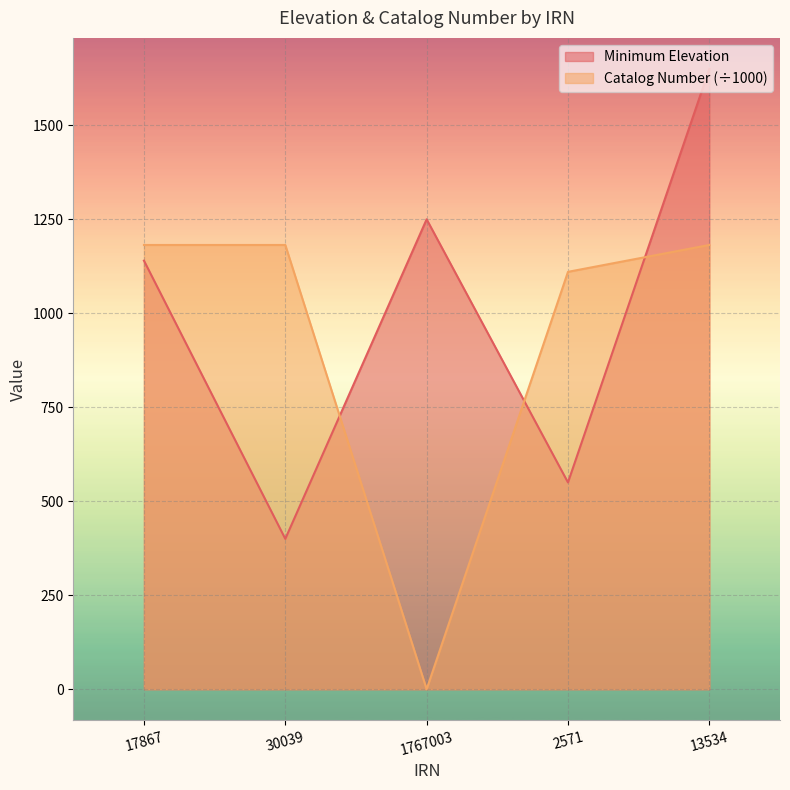

What is the sum of all Catalog Number values?

4655.2